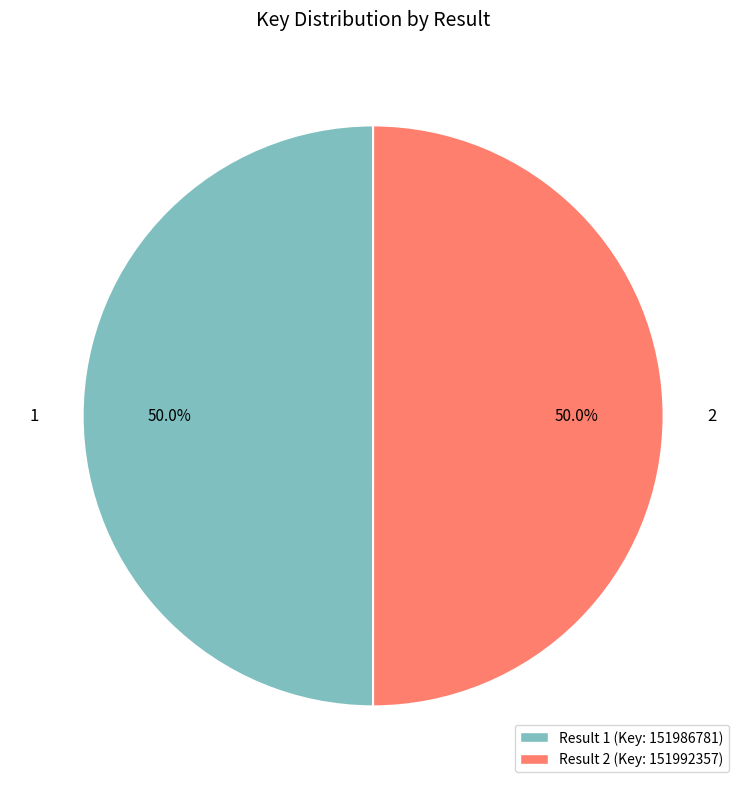

The 2 slice represents 40% of the pie. True or false?

False